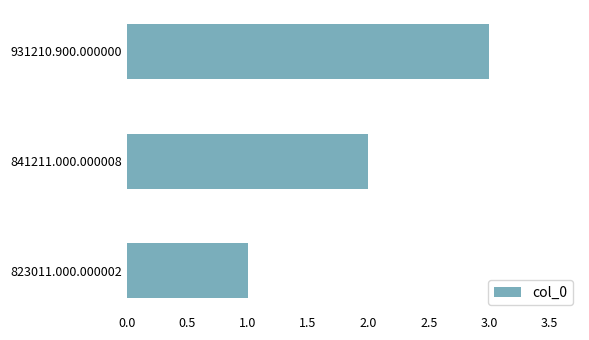

The value at 841211.000.000008 is 1. True or false?

False